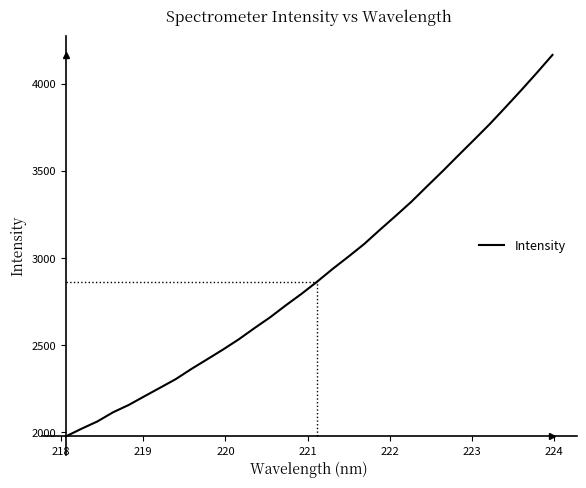

What is the smallest value displayed?

1976.1